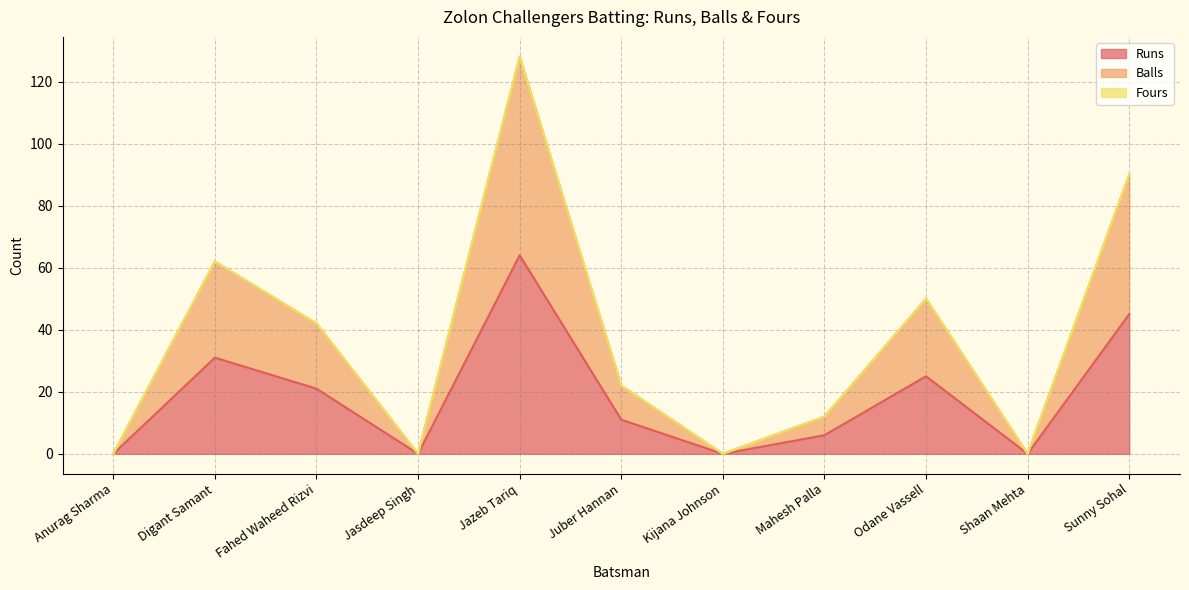

Which series has the largest range (max minus min)?

Balls